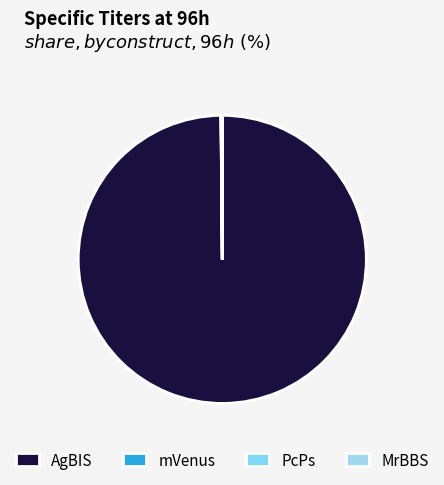

Which slice is the largest?

AgBIS